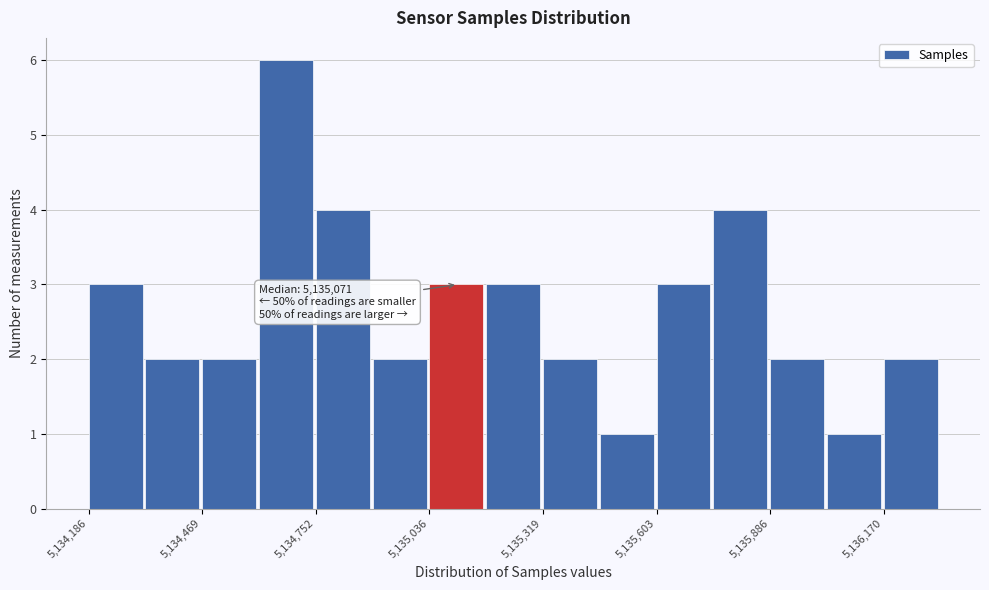

Read against the x-axis, roughly where is the centre of the tallest bar?

5134700